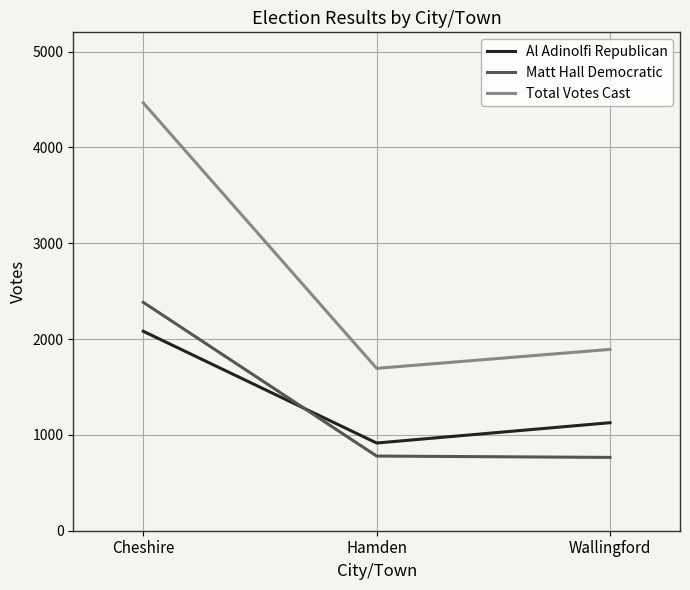

What is the sum of all Total Votes Cast values?

8050